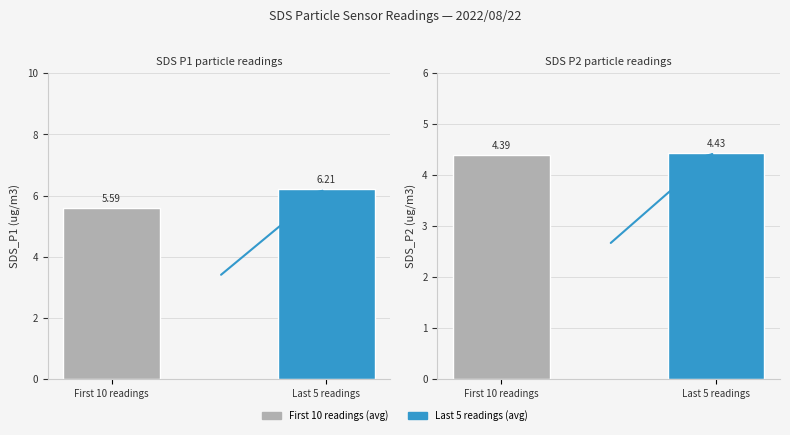

The value of SDS_P2 at Last 5 readings is 4.4. True or false?

True